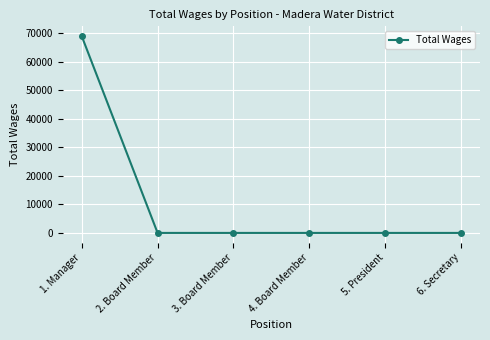

What is the label of the 3rd point from the right?

4. Board Member